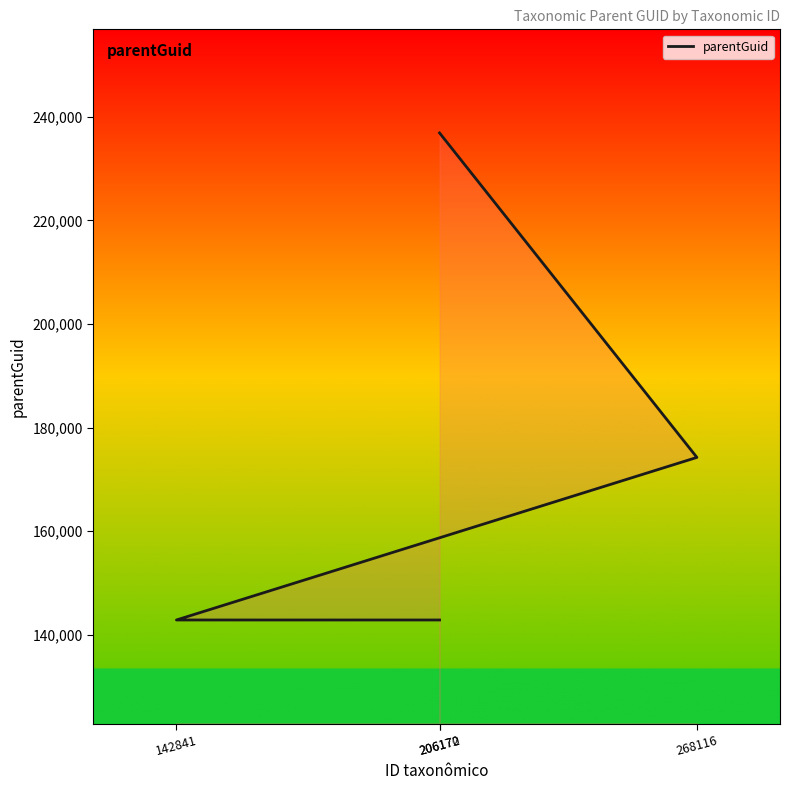

List the labels in order of value, largest first.

206172, 268116, 206170, 142841